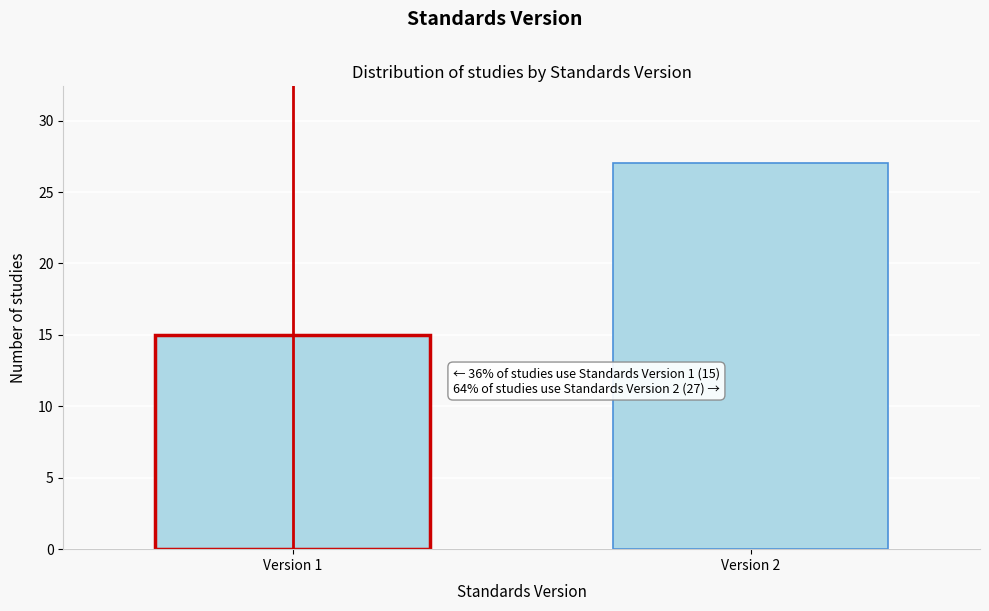

Reading left to right, list all the values displayed in this chart.

15	27